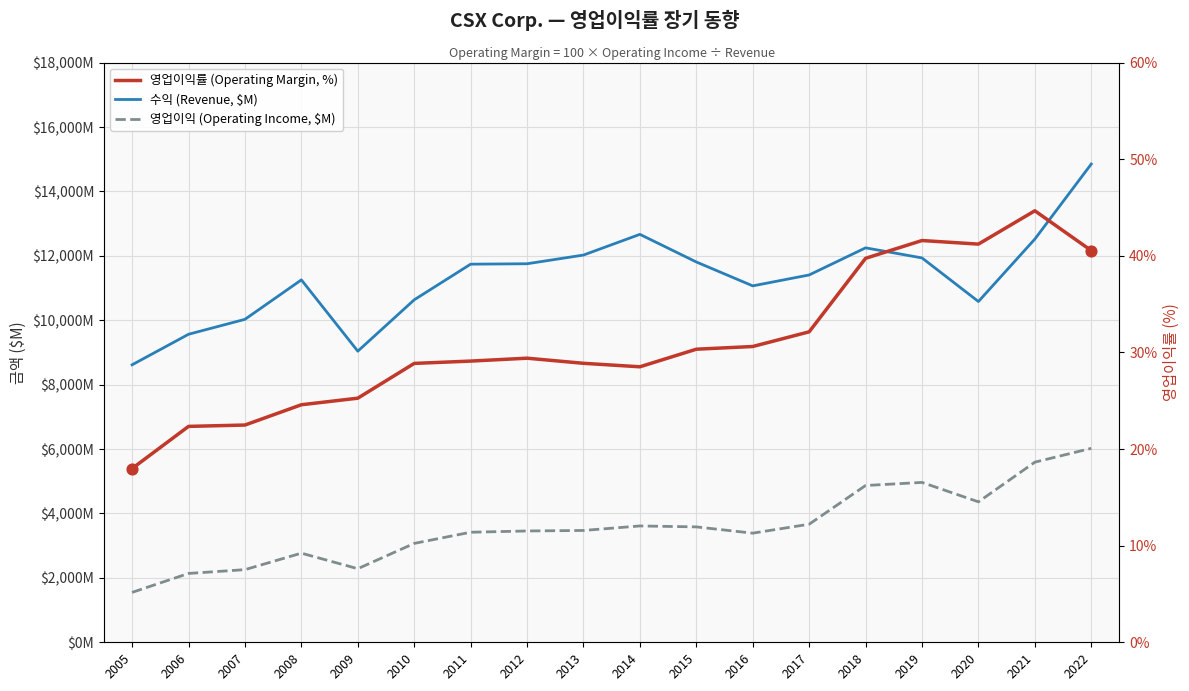

Which series has the largest total across all categories?

수익 (Revenue, $M)